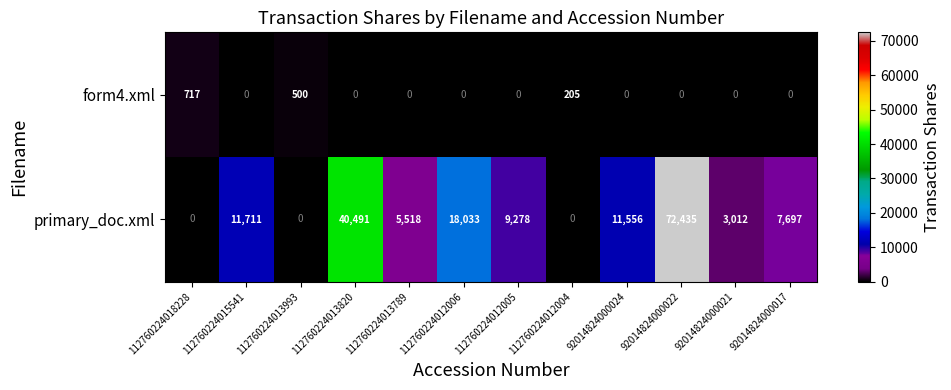

Which series changed the most between 112760224013820 and 112760224012006?

primary_doc.xml